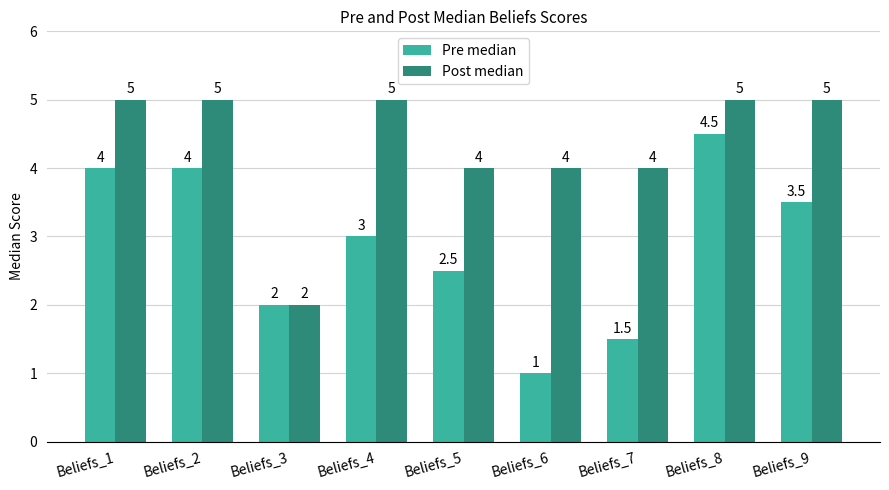

How many groups of bars are there?

9